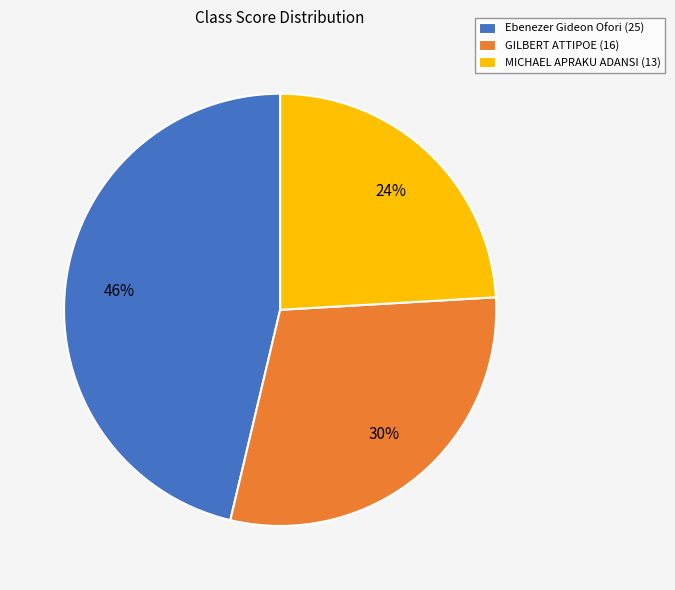

To the nearest percent, what is the average slice percentage?

33%